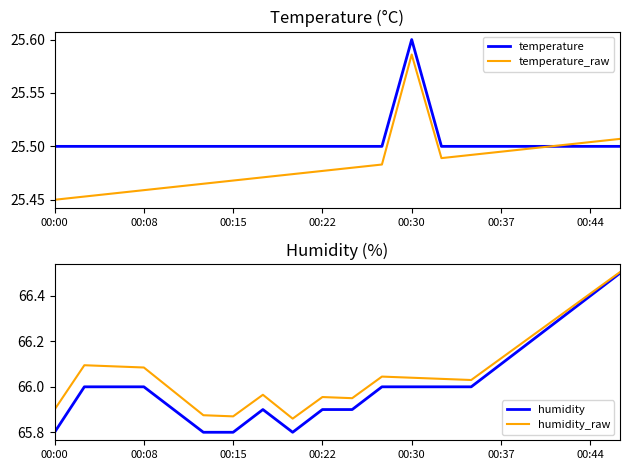

What position from the right is 8?

12